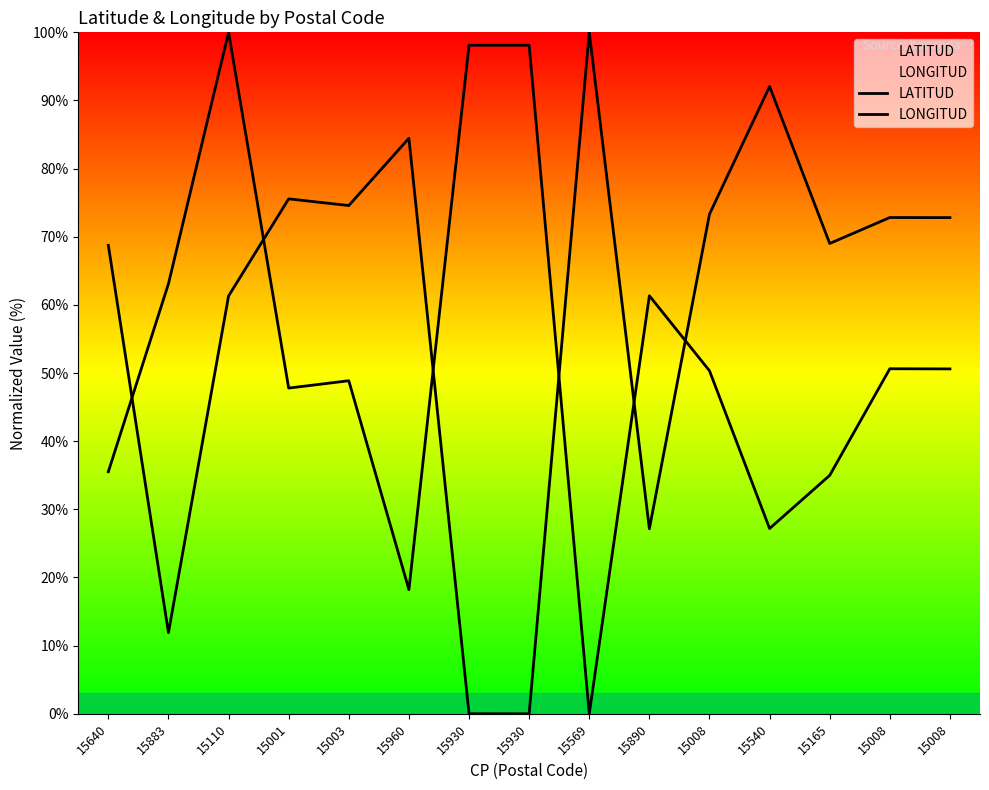

The LONGITUD series shows 84.3 at 15883. True or false?

False